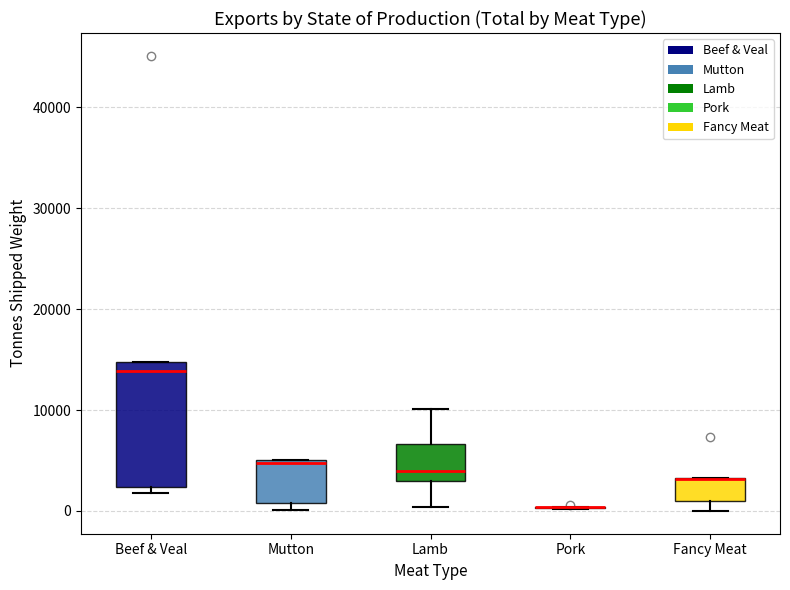

Reading left to right, read every box against the y-axis: the position of its median line, the range the box covers, and the ends of its whiskers. The values are not printed on the chart, so give them approximately, as read against the axis.

Beef & Veal: median 14000, box 2000 to 15000, whiskers 2000 (just below the box's lower edge) to 15000
Mutton: median 5000 (just below the box's upper edge), box 1000 to 5000, whiskers 0 to 5000
Lamb: median 4000, box 3000 to 7000, whiskers 0 to 10000
Pork: box collapsed to a line at 0, whiskers 0 to 0
Fancy Meat: median 3000 (drawn on the box's upper edge), box 1000 to 3000, whiskers 0 to 3000